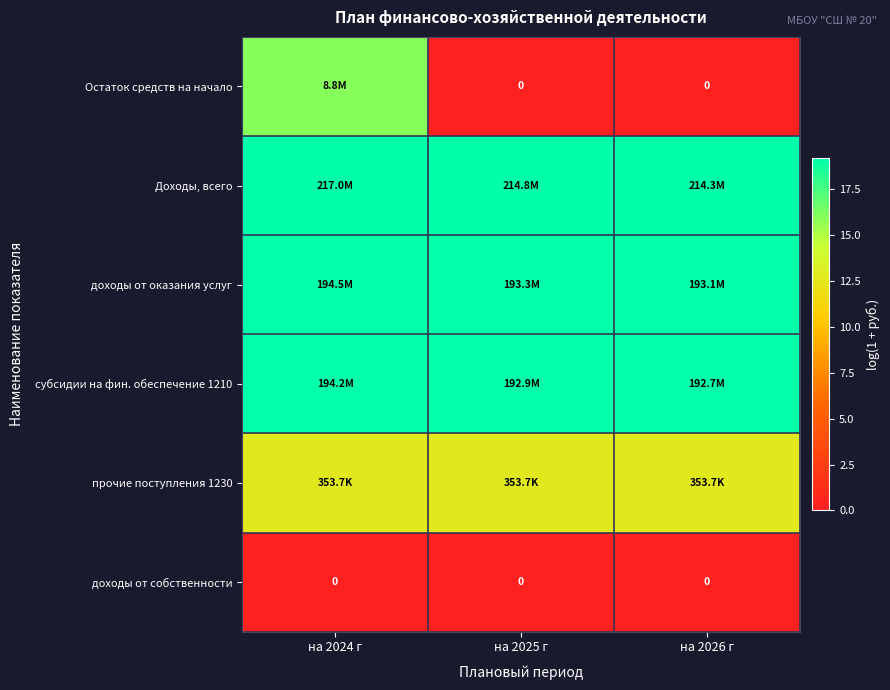

True or false: Доходы, всего has a value of 6.4 at на 2025 г.

False